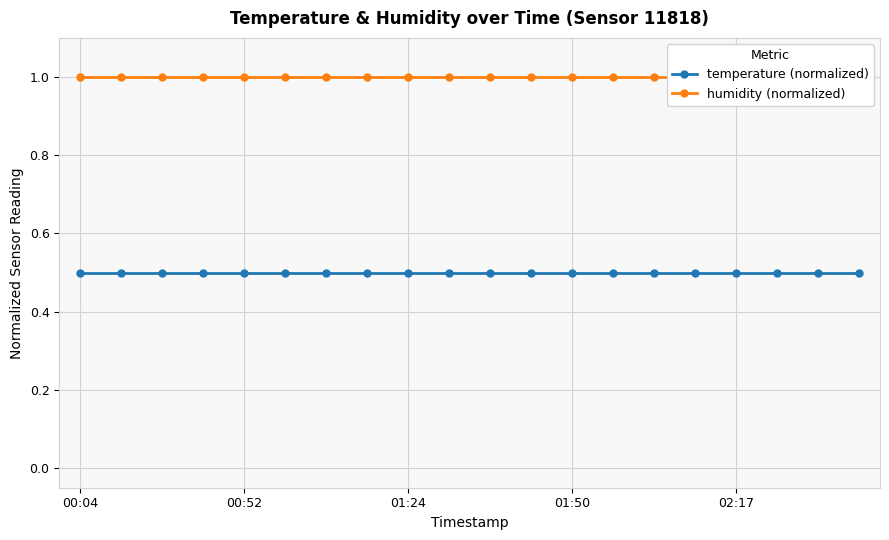

Which series has the widest spread of values?

temperature (normalized)